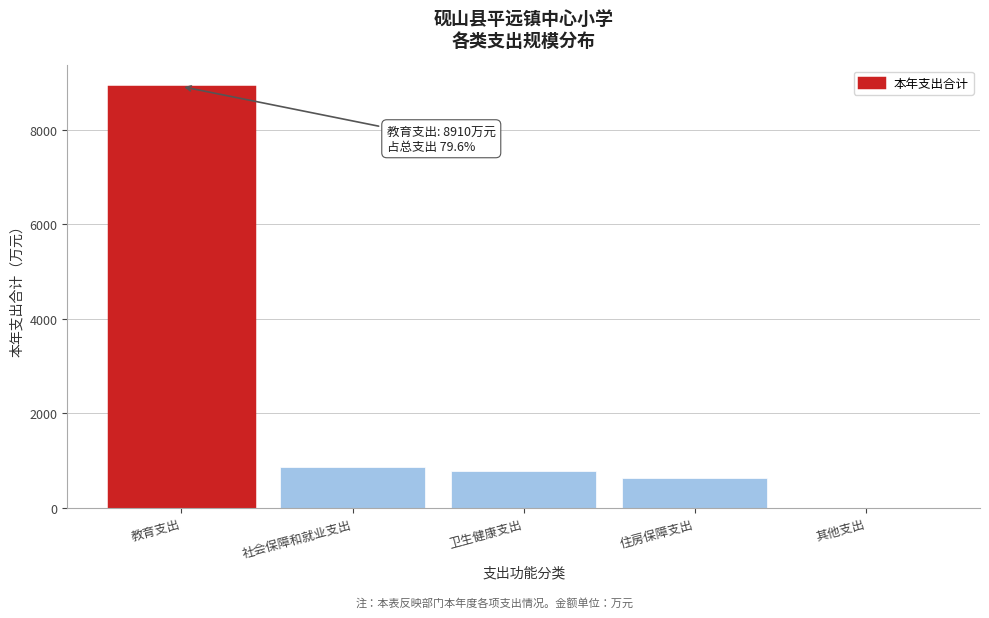

Reading right to left, transcribe all the data shown in this chart.

其他支出=2.0	住房保障支出=630.0	卫生健康支出=784.6	社会保障和就业支出=865.6	教育支出=8910.4